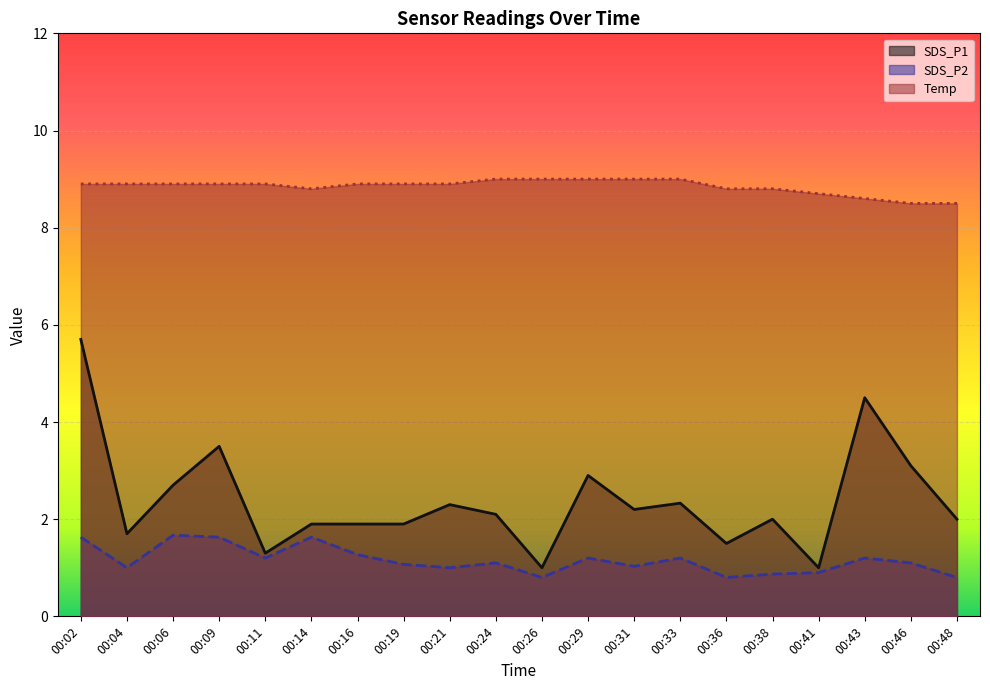

Reading left to right, list all the values displayed in this chart.

SDS_P1: 5.7	1.7	2.7	3.5	1.3	1.9	1.9	1.9	2.3	2.1	1.0	2.9	2.2	2.3	1.5	2.0	1.0	4.5	3.1	2.0
SDS_P2: 1.6	1.0	1.7	1.6	1.2	1.6	1.3	1.1	1.0	1.1	0.8	1.2	1.0	1.2	0.8	0.9	0.9	1.2	1.1	0.8
Temp: 8.9	8.9	8.9	8.9	8.9	8.8	8.9	8.9	8.9	9.0	9.0	9.0	9.0	9.0	8.8	8.8	8.7	8.6	8.5	8.5